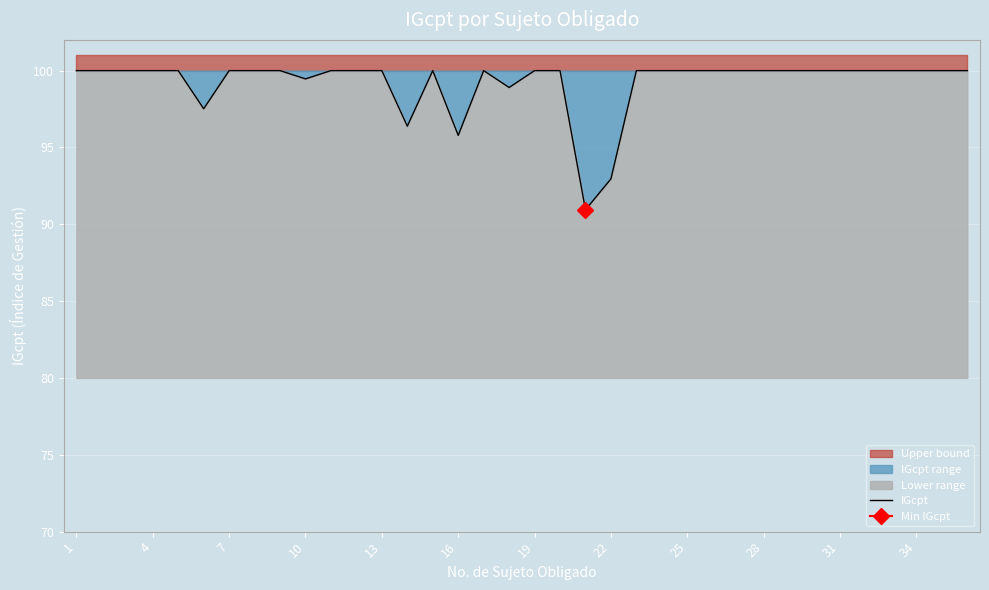

What is the value of the 36th point from the left?

100.0